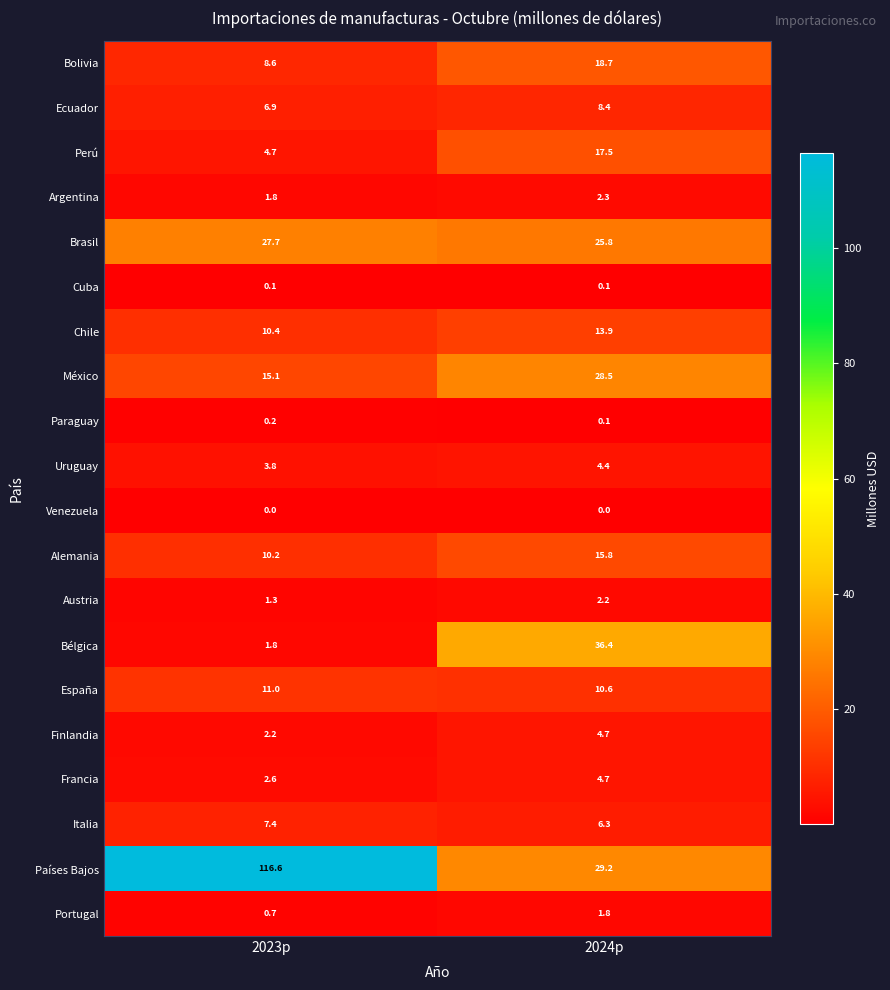

At how many categories does at least one series exceed 12?

2